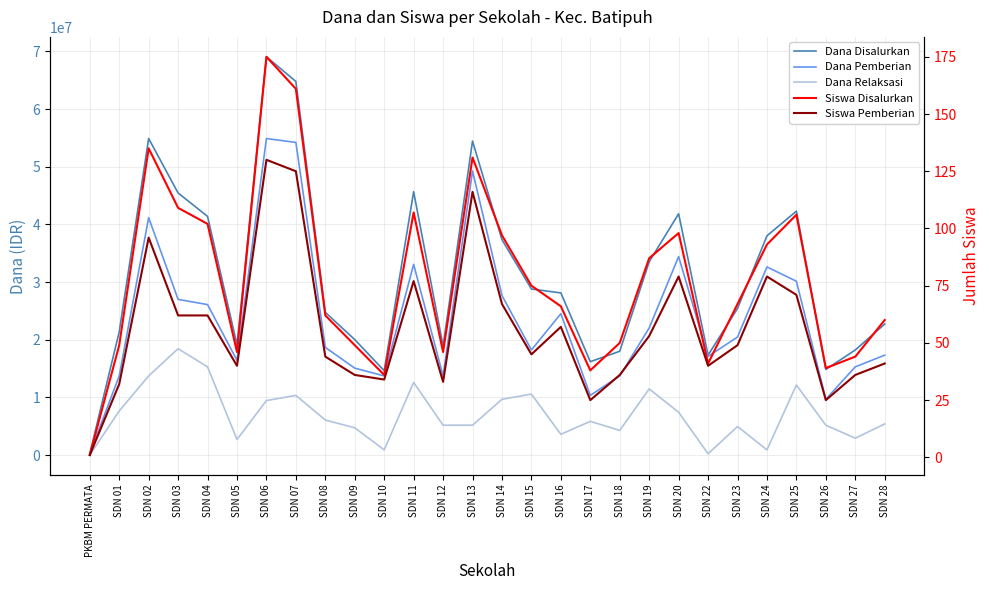

At how many categories does at least one series exceed 64653341?

2